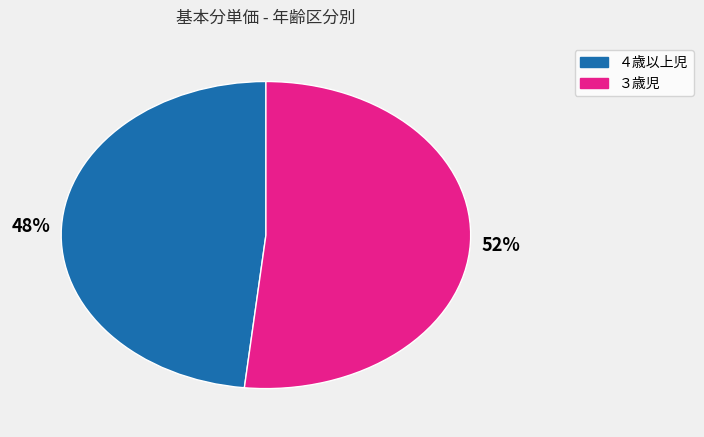

To the nearest percent, what portion does ４歳以上児 represent?

48%